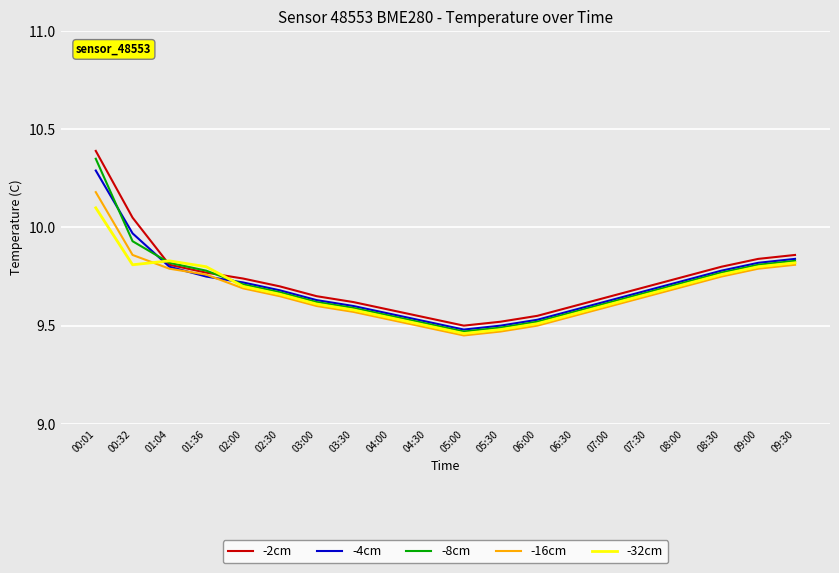

Which series has the widest spread of values?

-2cm